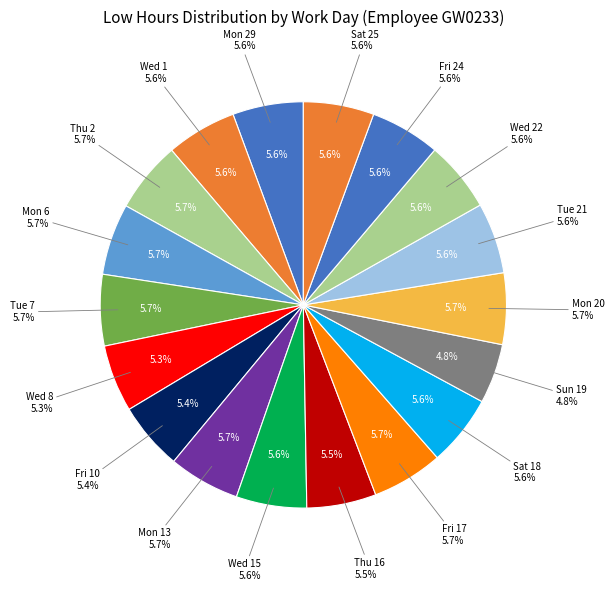

To the nearest percent, what portion does Thu 2 represent?

6%